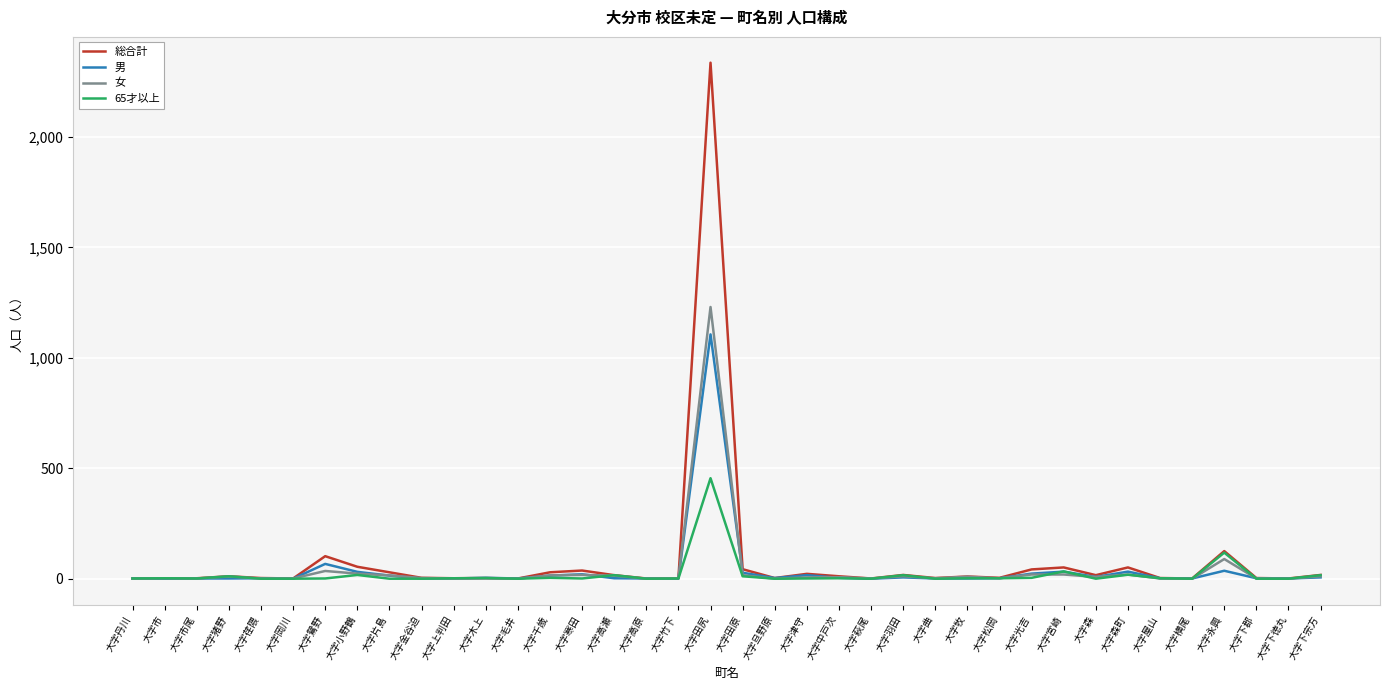

Is this an area chart (filled region under the line)?

No